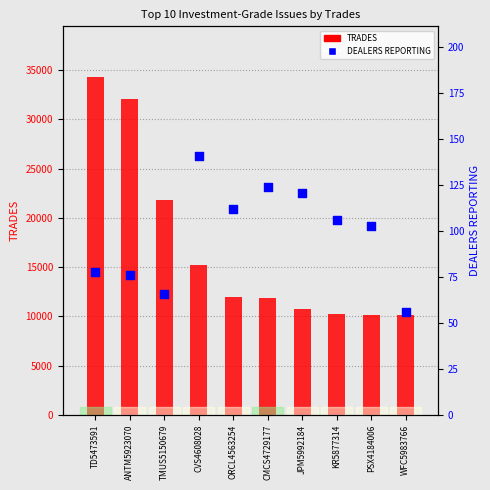

Which series has the largest total across all categories?

TRADES